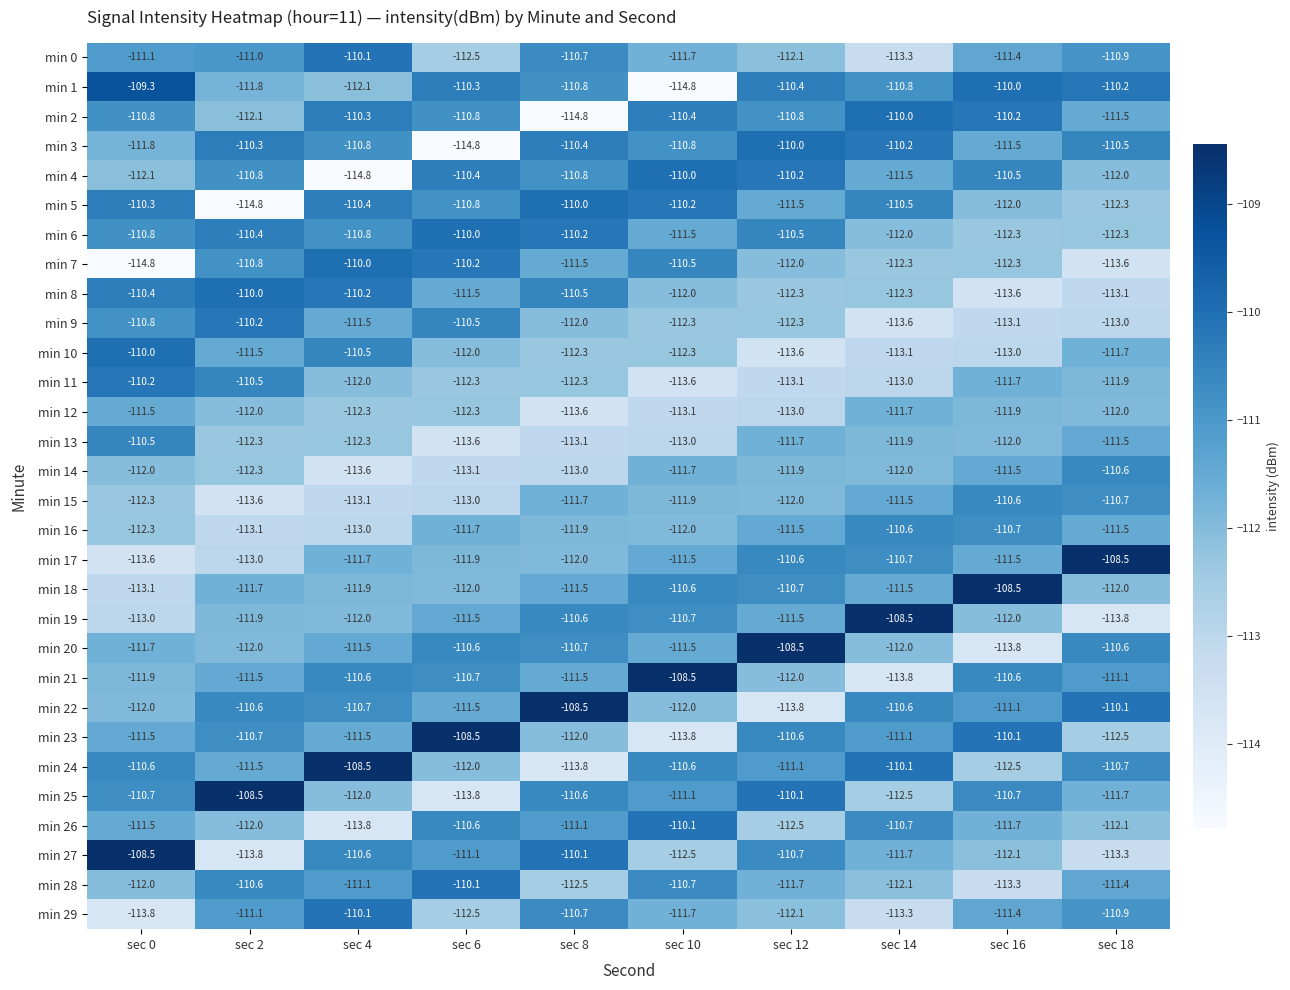

True or false: min 19 has a value of -111.5 at sec 12.

True